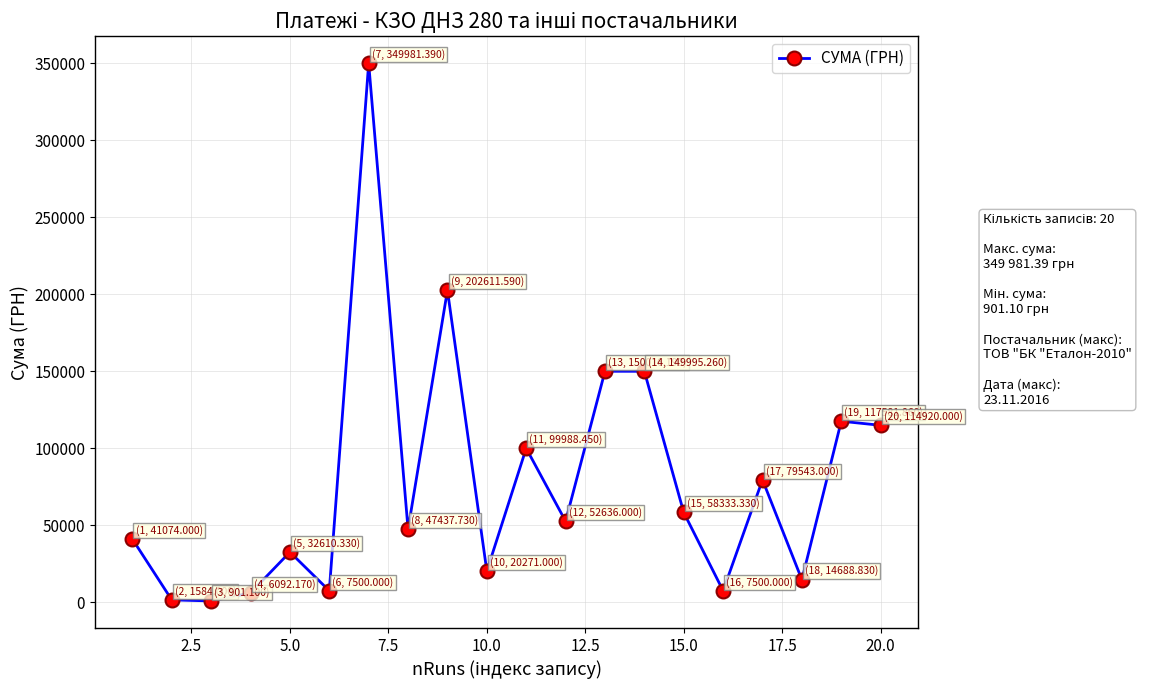

What is the greatest value displayed?

349981.4